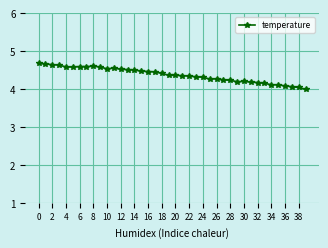

True or false: the data has more than 1 interior local peaks.

True